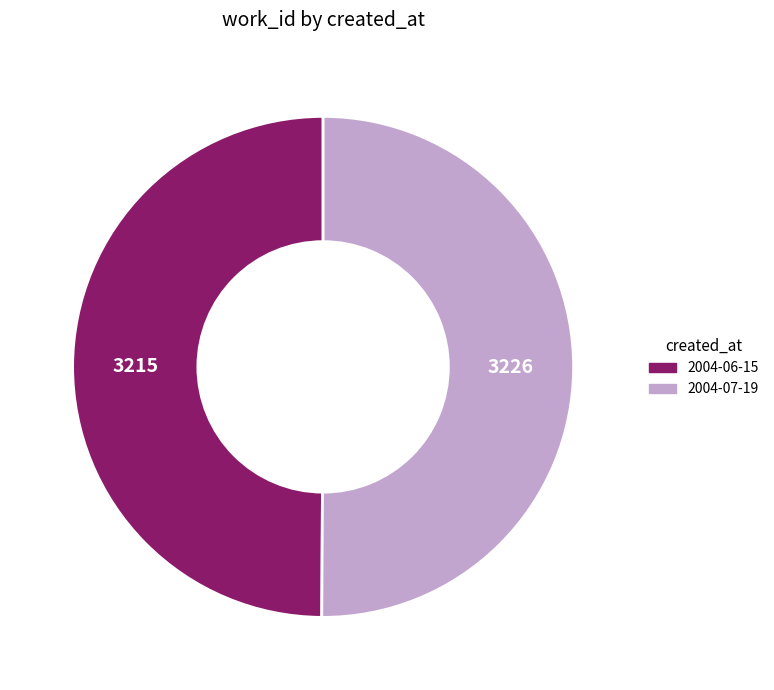

What is the ratio of the value at 2004-06-15 to the value at 2004-07-19?

1.0